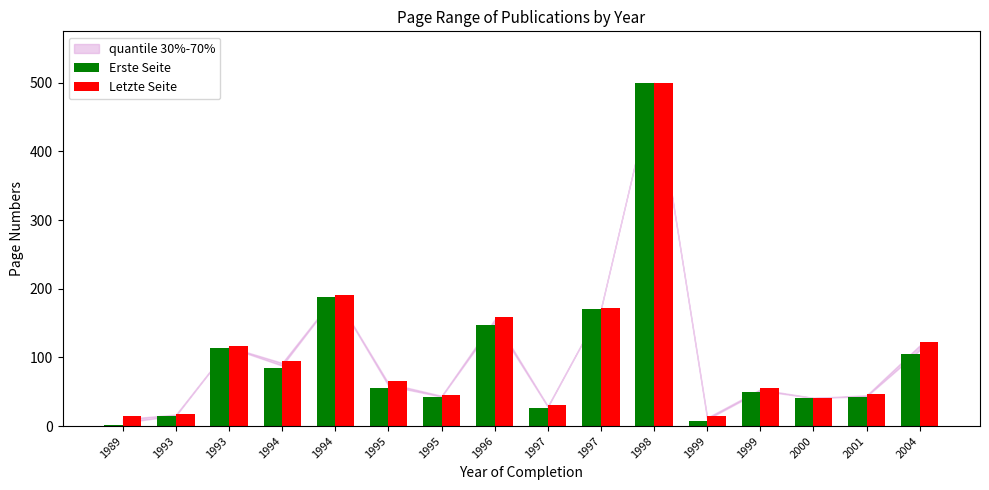

How many groups of bars are there?

16